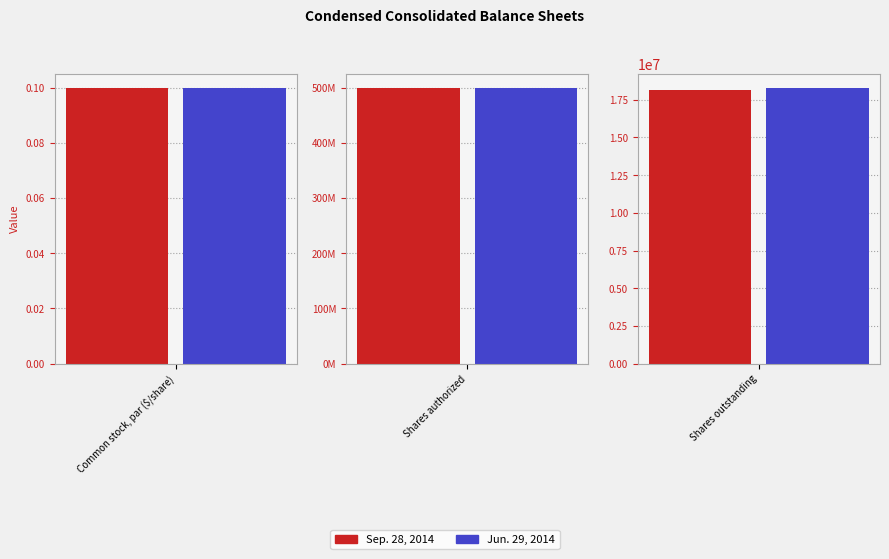

At Shares outstanding, list the series in order from smallest to largest.

Sep. 28, 2014, Jun. 29, 2014